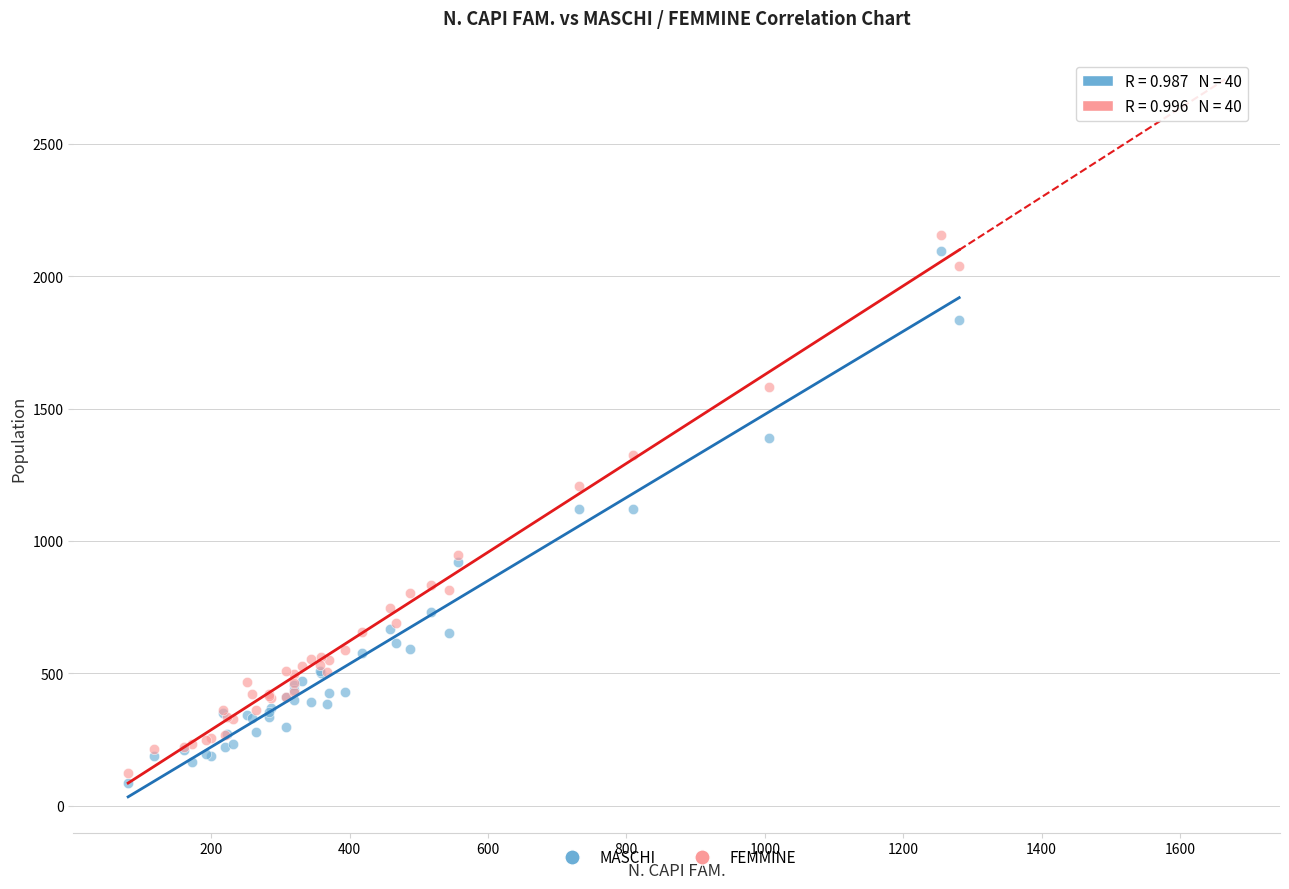

Which series has the widest spread of Y values?

FEMMINE